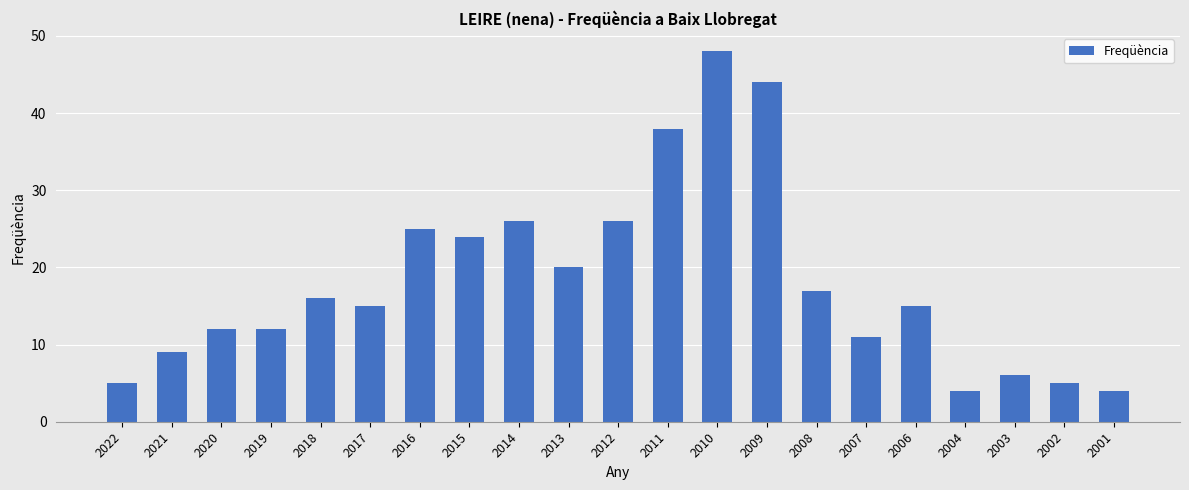

What is the sum of the values at 2003 and 2016?

31